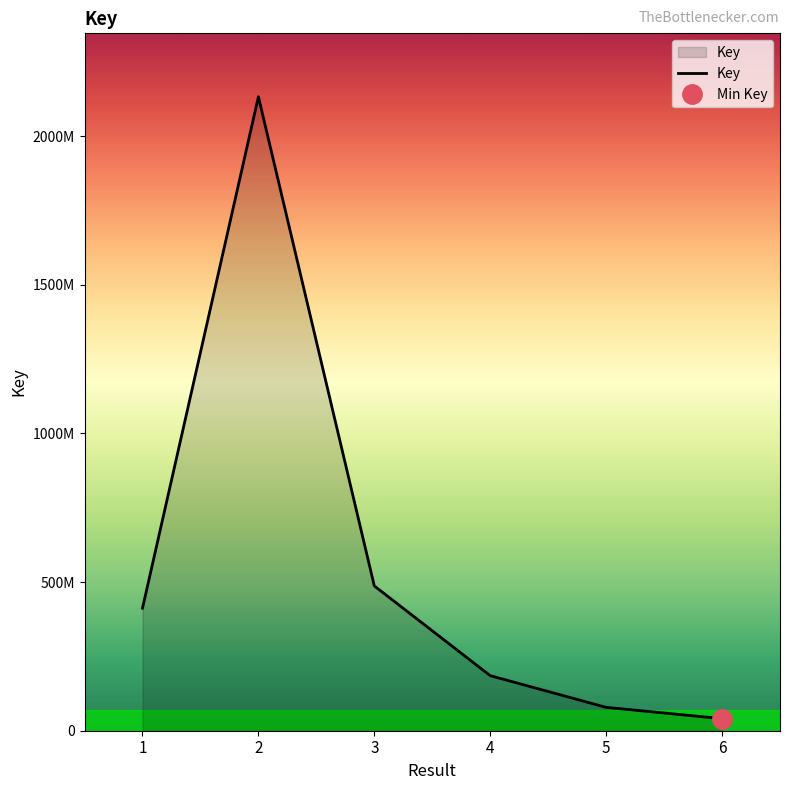

Between 1 and 3, which is larger?

3